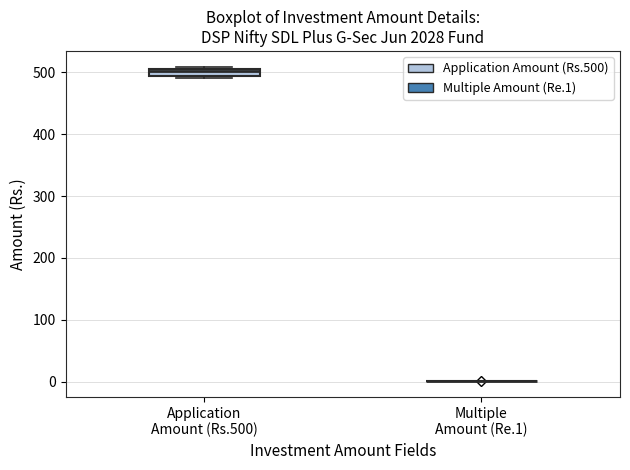

Which box is the tallest, from its lower edge to its upper edge?

Application Amount (Rs.500)